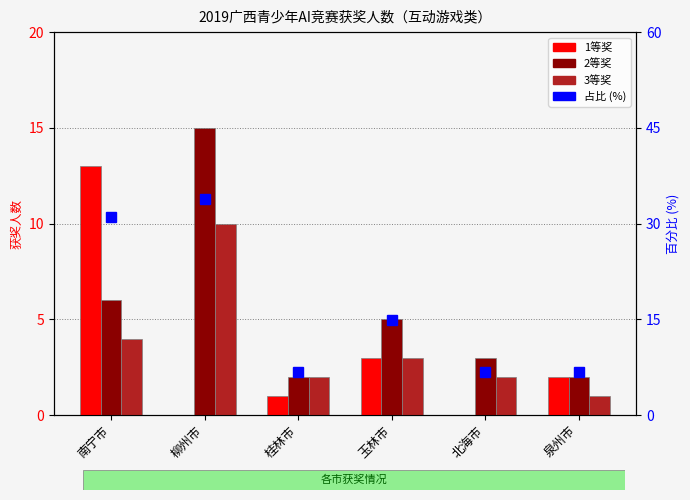

Which category has the lowest value across all series?

柳州市